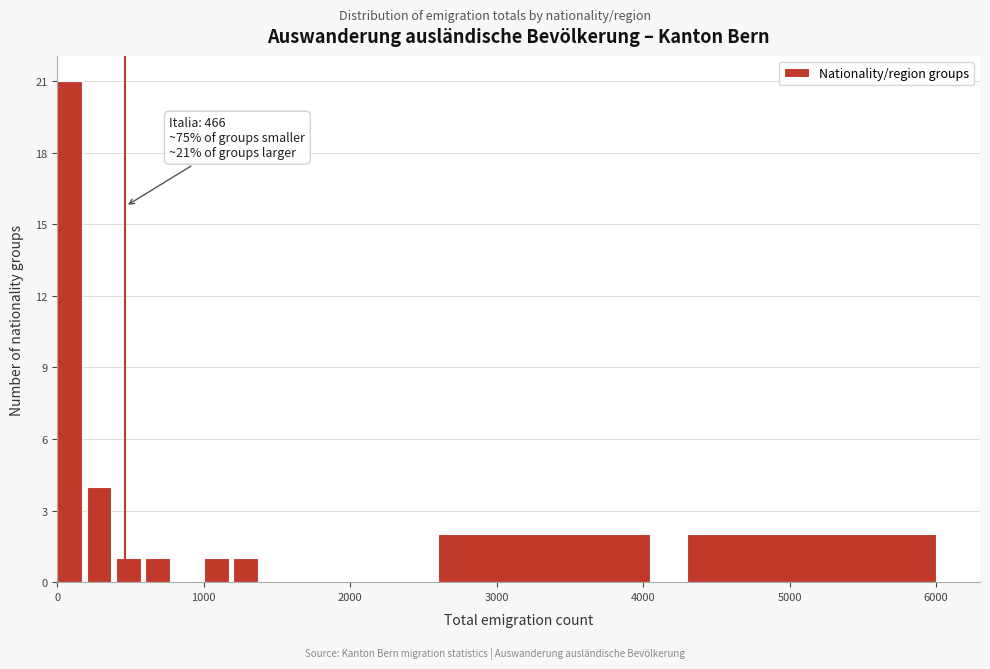

Around what value on the x-axis is the tallest bar? Give the approximate position of its centre, as read against the axis.

100